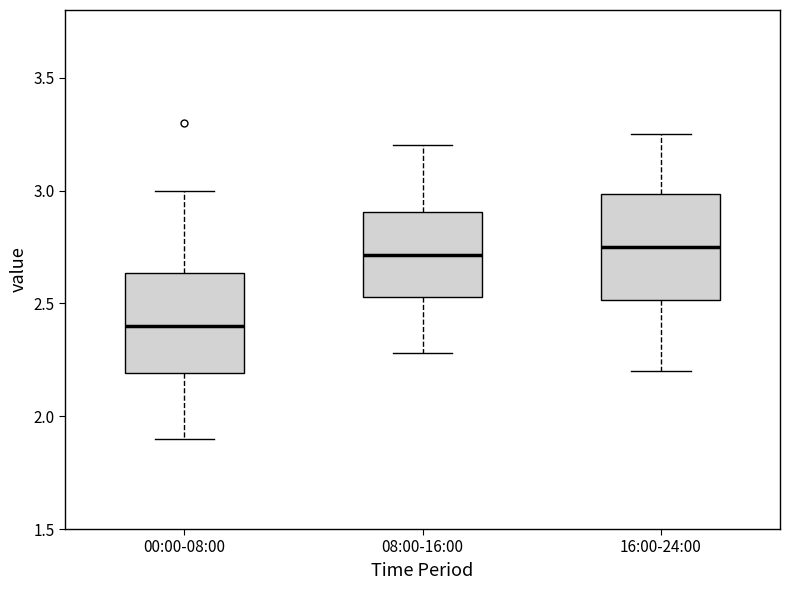

Where is the lower edge of the box for 08:00-16:00 on the y-axis? The values are not printed on the chart, so give them approximately, as read against the axis.

2.55